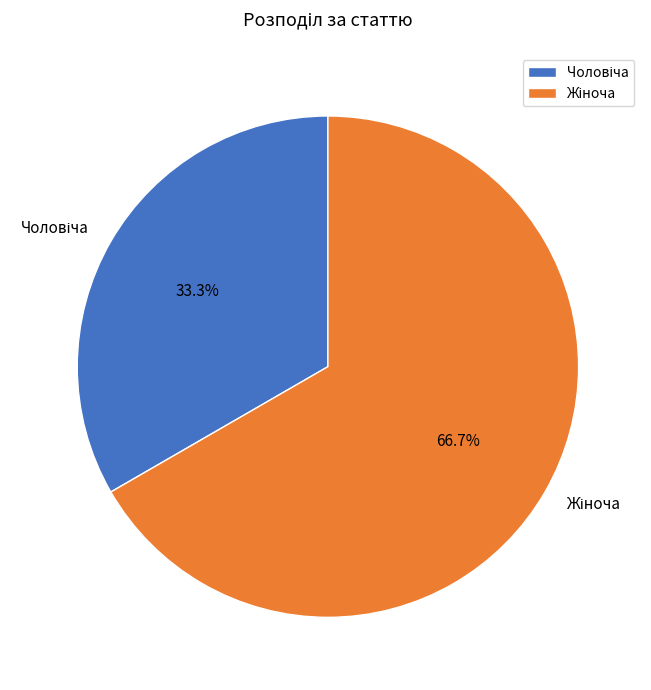

Does any single category account for the majority?

Yes